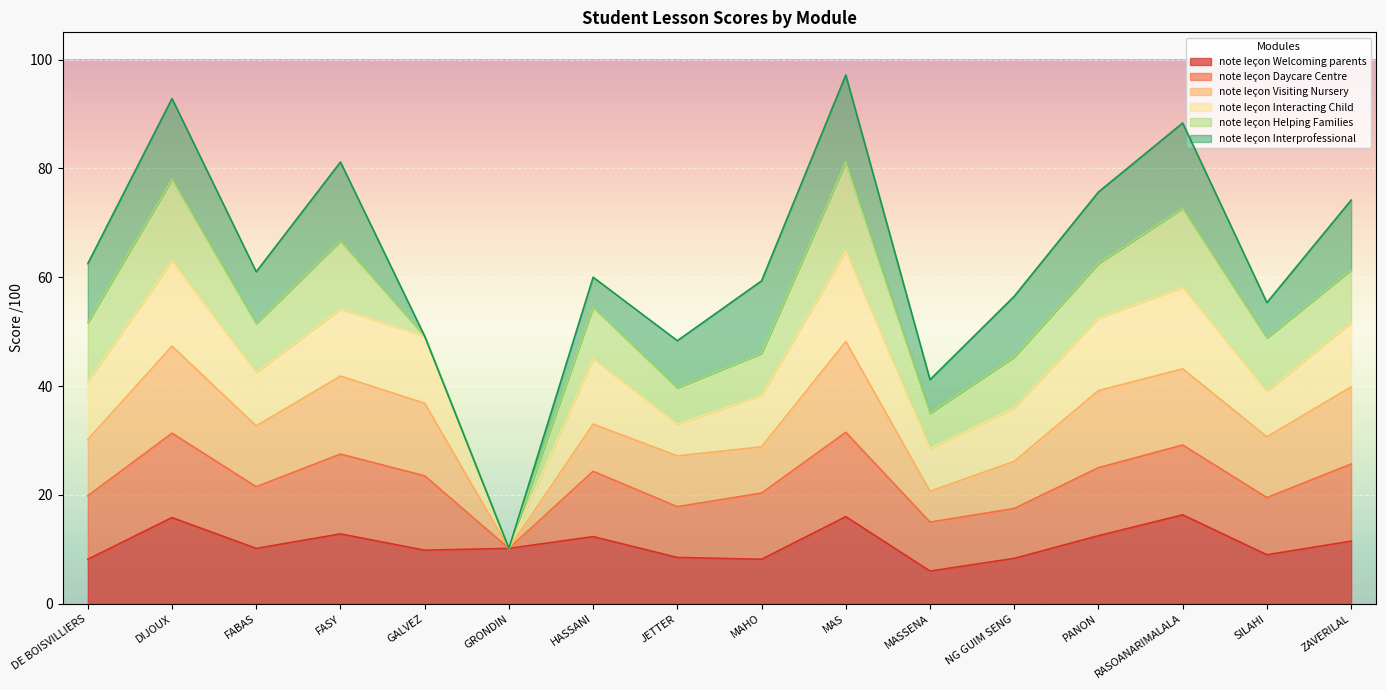

At which category does note leçon Helping Families reach its first local peak?

DIJOUX